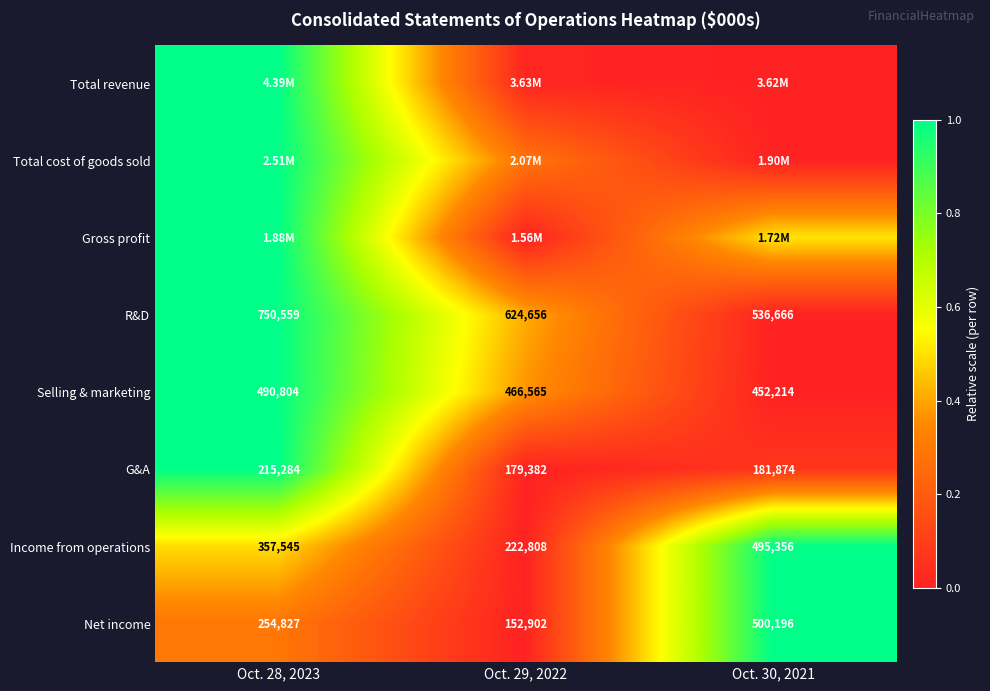

Is the value of G&A at Oct. 30, 2021 greater than the value of R&D at Oct. 29, 2022?

No